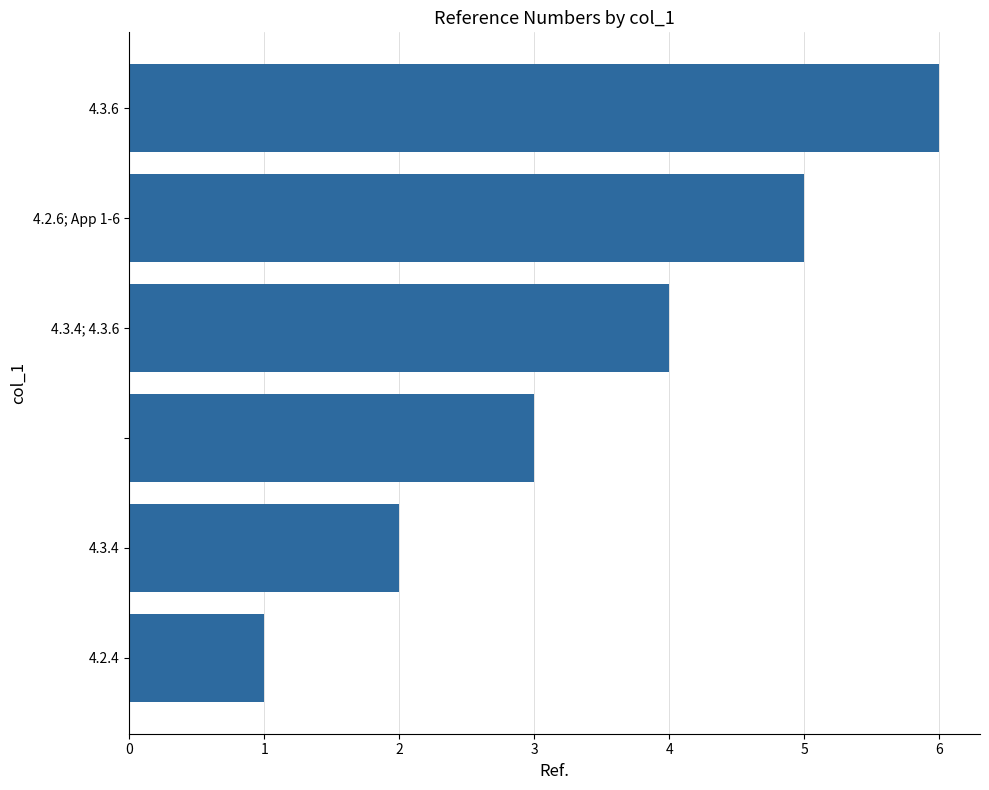

What is the sum of all values?

21